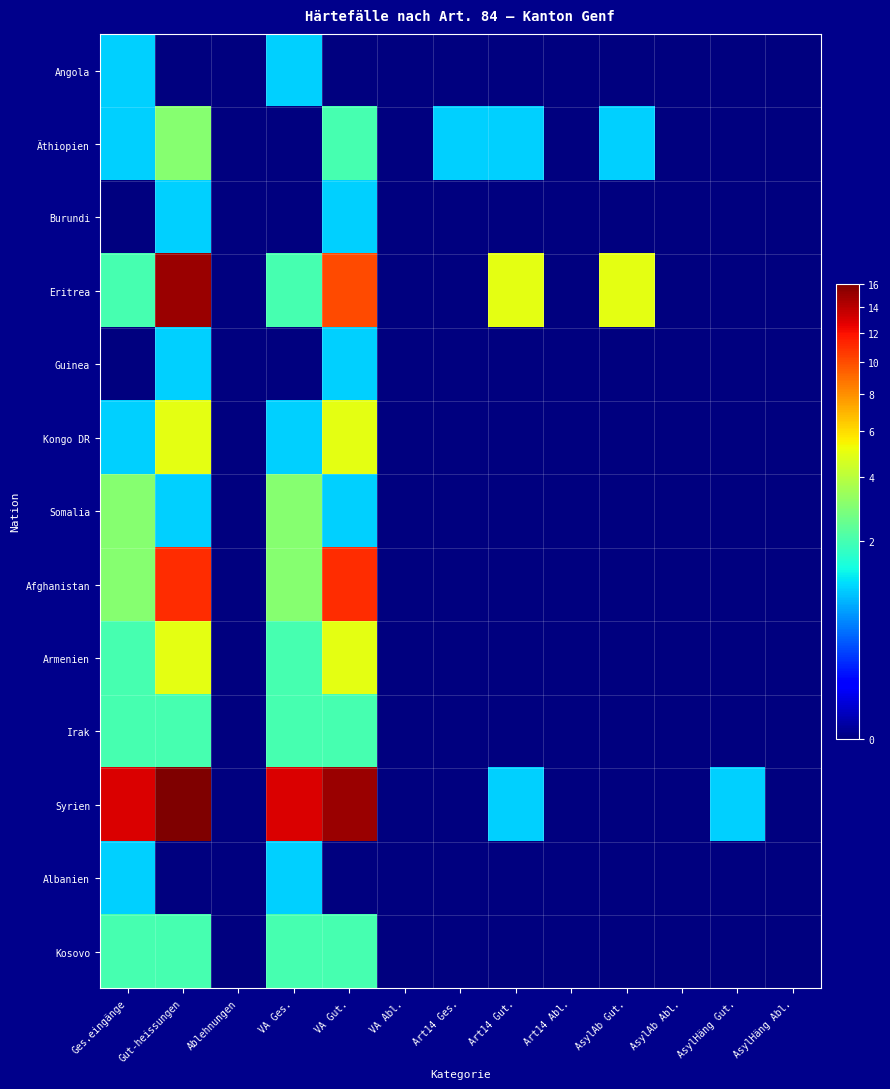

Which series has the largest total across all categories?

Syrien